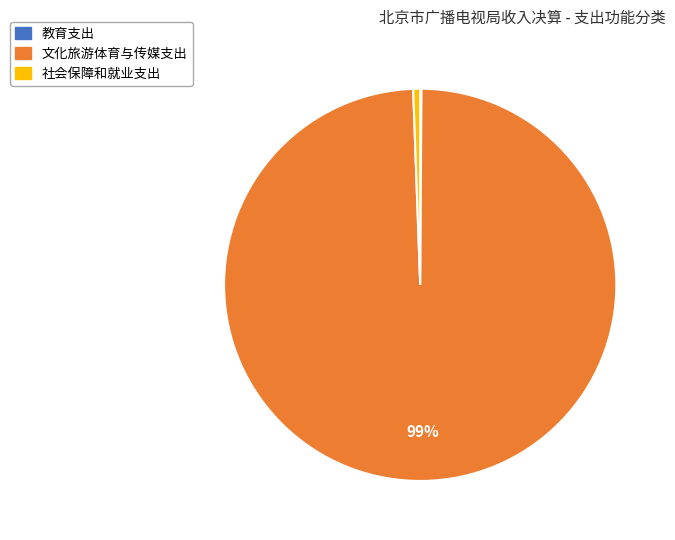

To the nearest percent, what is the difference between the largest and smallest slice percentages?

99%